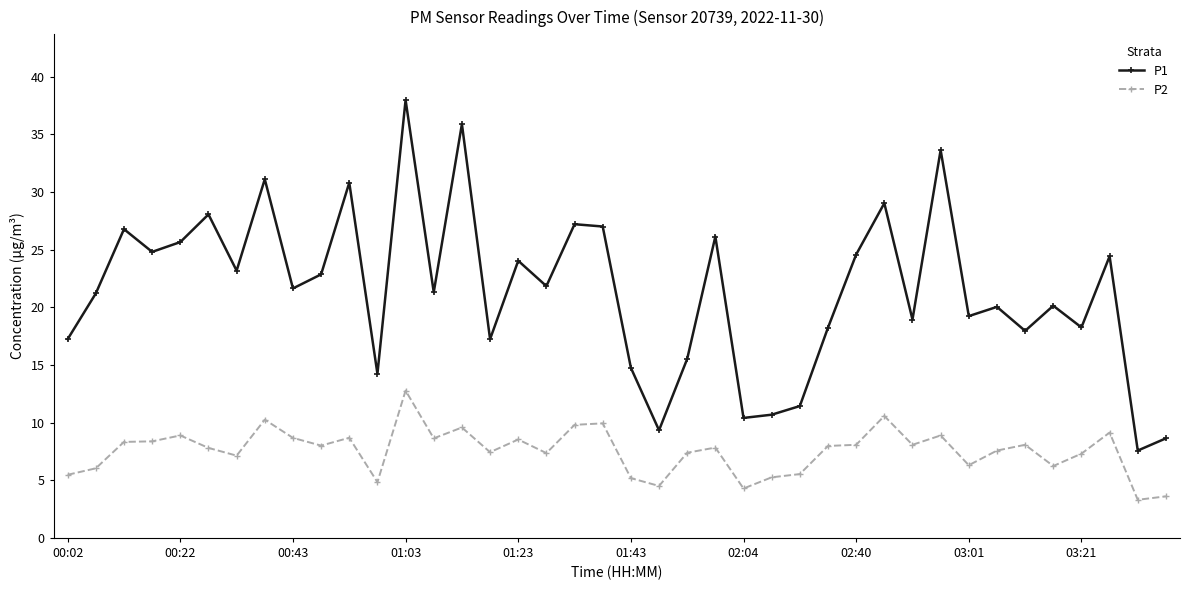

What are all the series names shown in the legend?

P1, P2